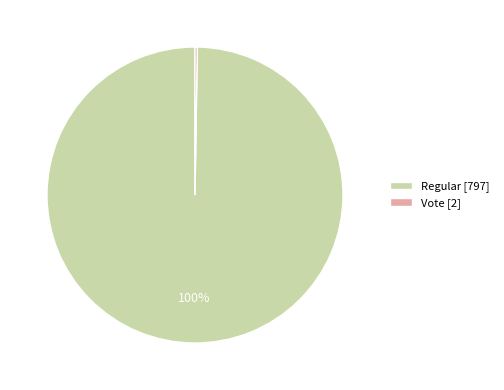

Which slice is the largest?

Regular [797]